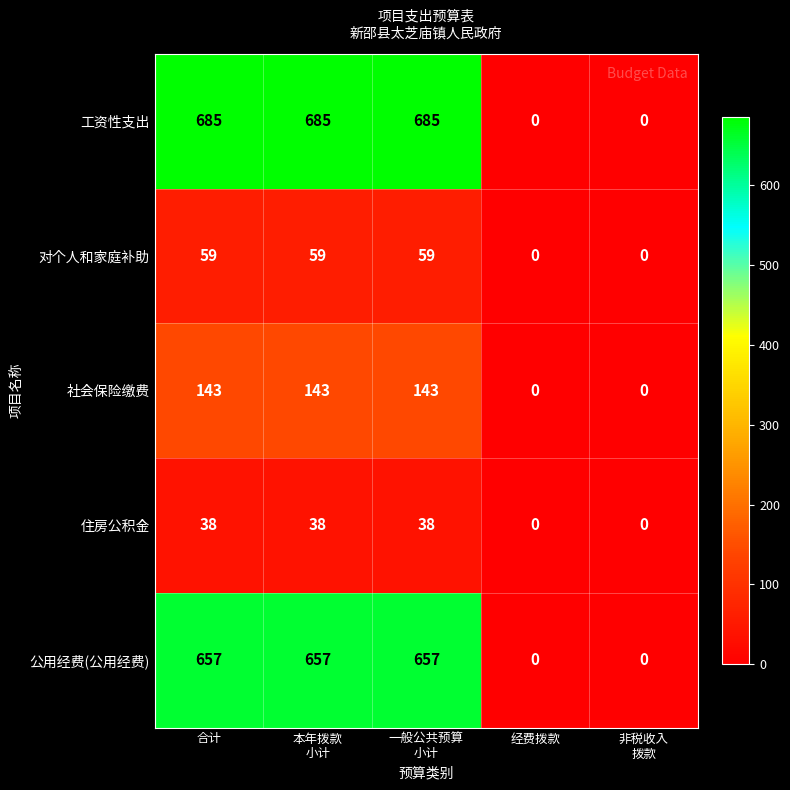

List the series in order of their peak value, highest first.

工资性支出, 公用经费(公用经费), 社会保险缴费, 对个人和家庭补助, 住房公积金